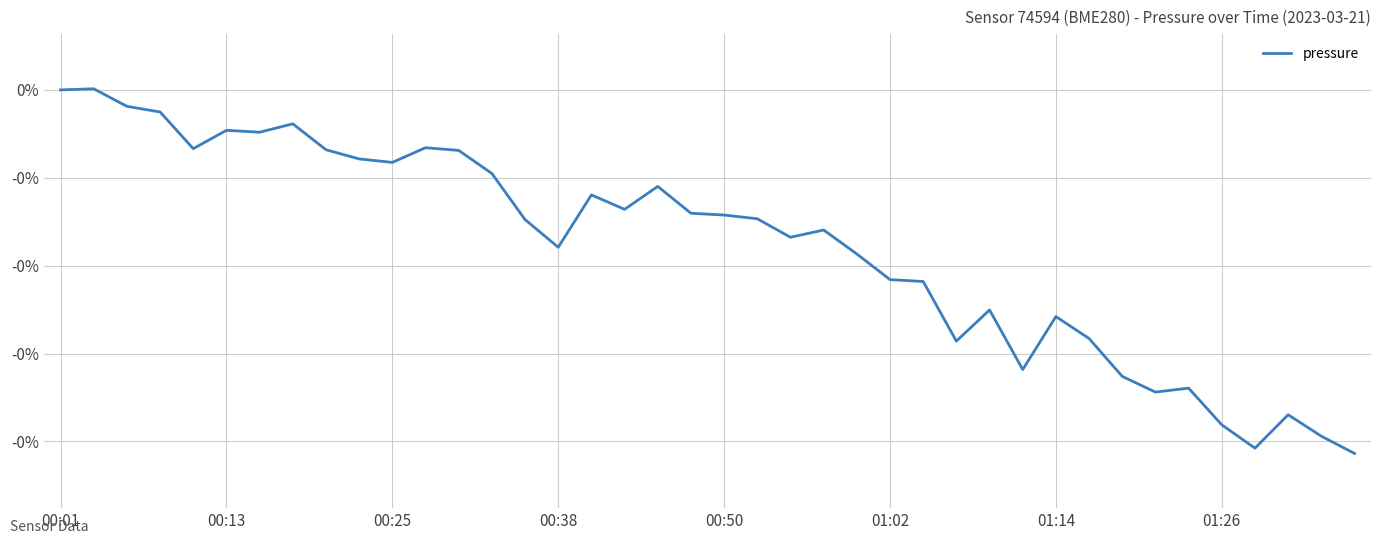

Does the chart display data point markers on the line(s)?

No